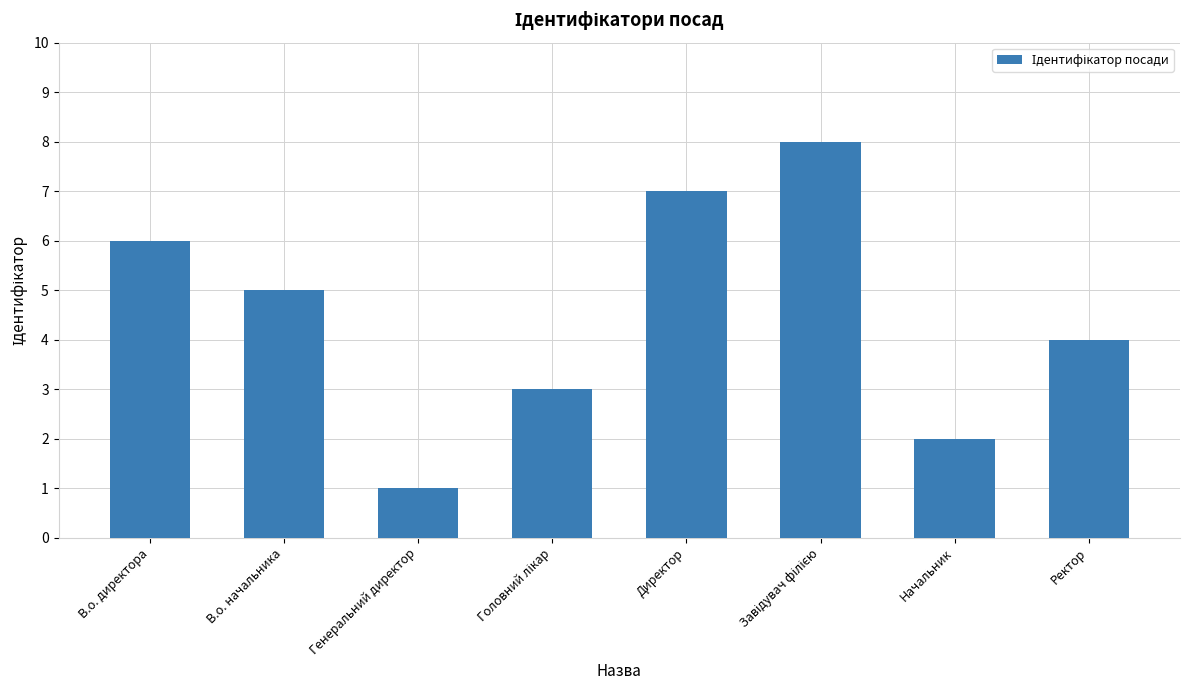

Is it true that the value at Директор is 4?

False